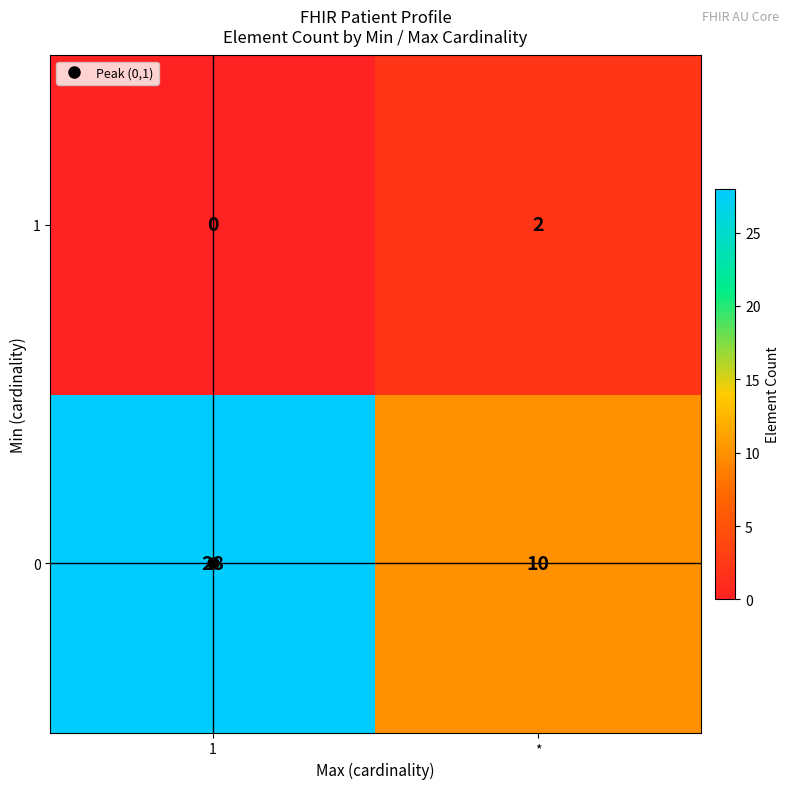

What is the maximum value shown in the chart?

28